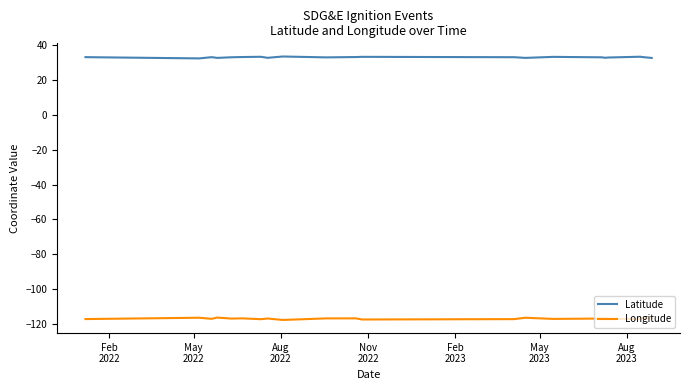

List the series in order of their overall mean, highest first.

Latitude, Longitude